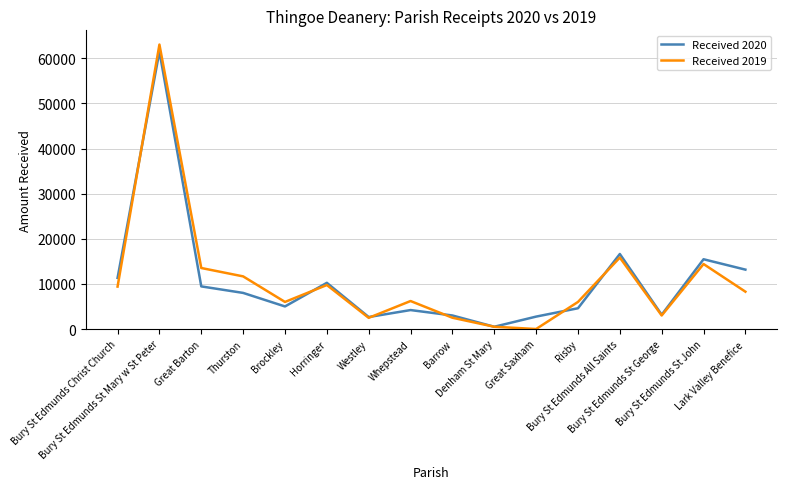

What position from the left is Great Barton?

3